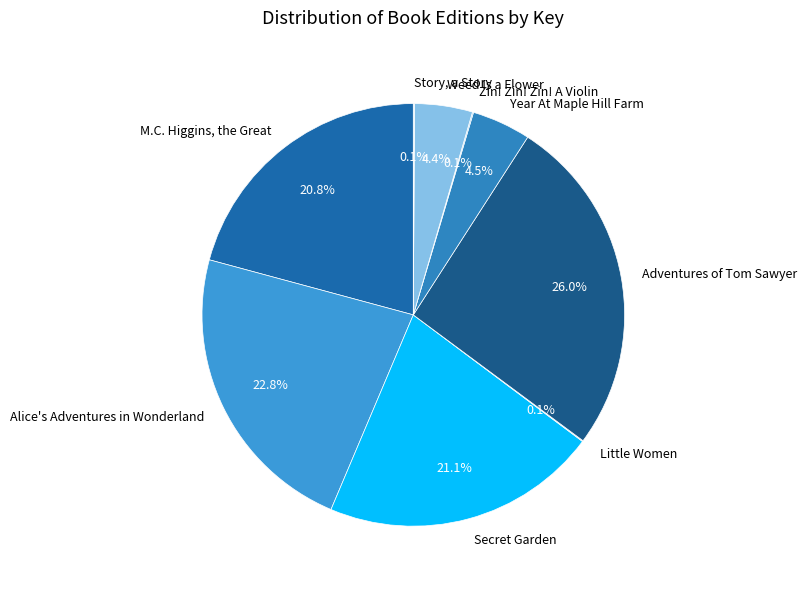

The Secret Garden slice represents 21% of the pie. True or false?

True